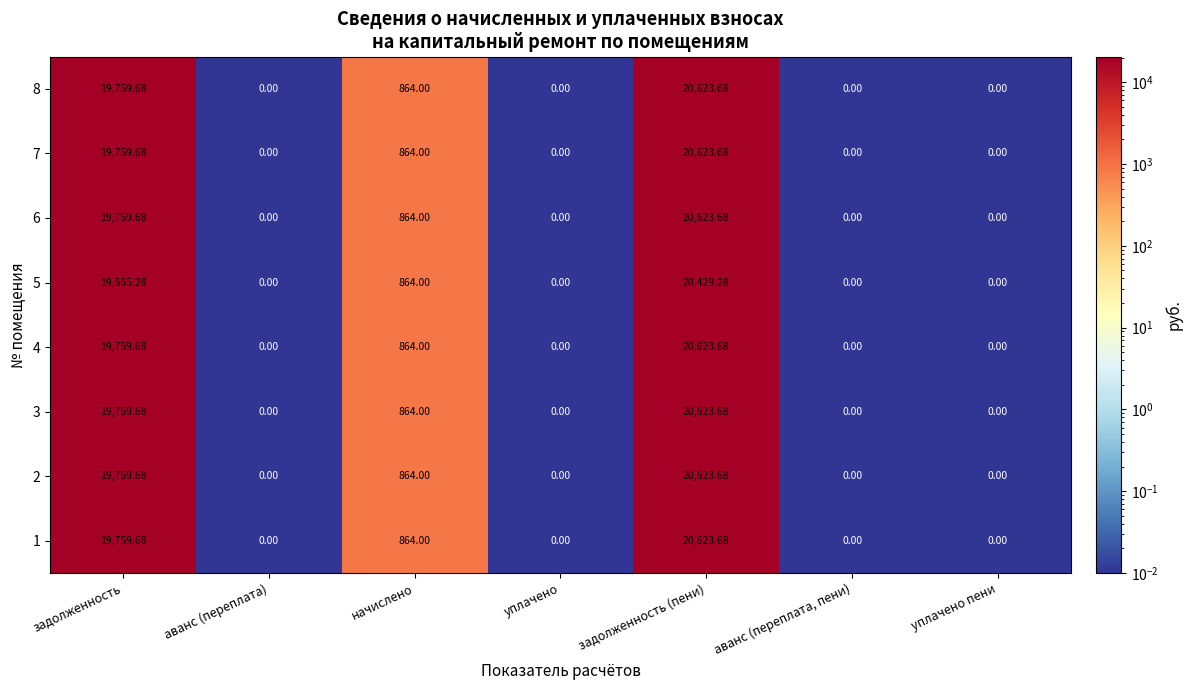

At how many categories does at least one series exceed 9389?

2